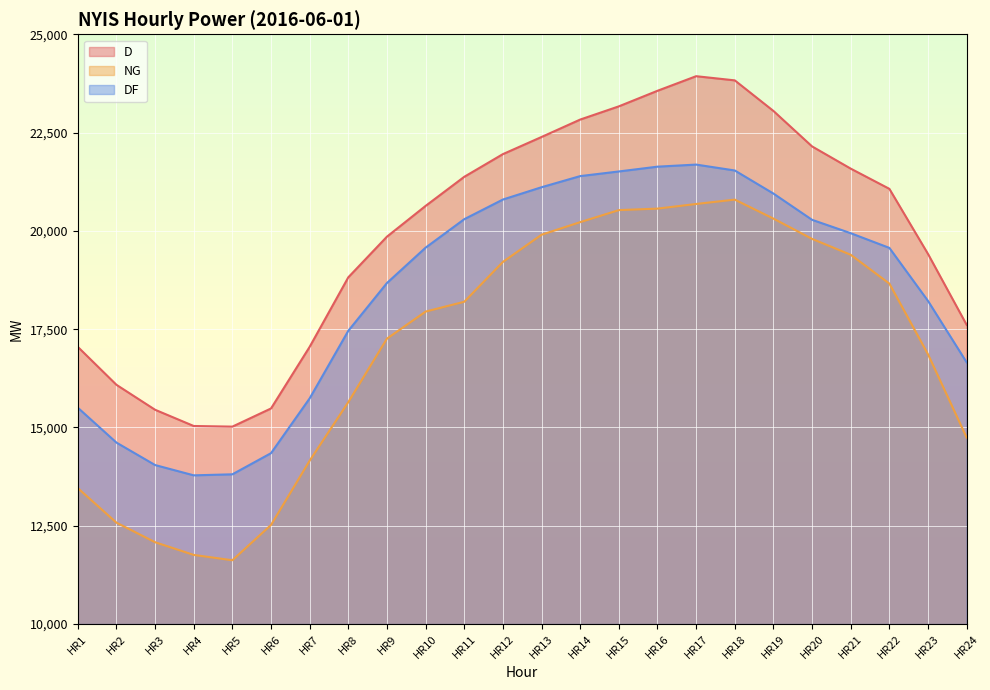

How many lines are shown in the chart?

3